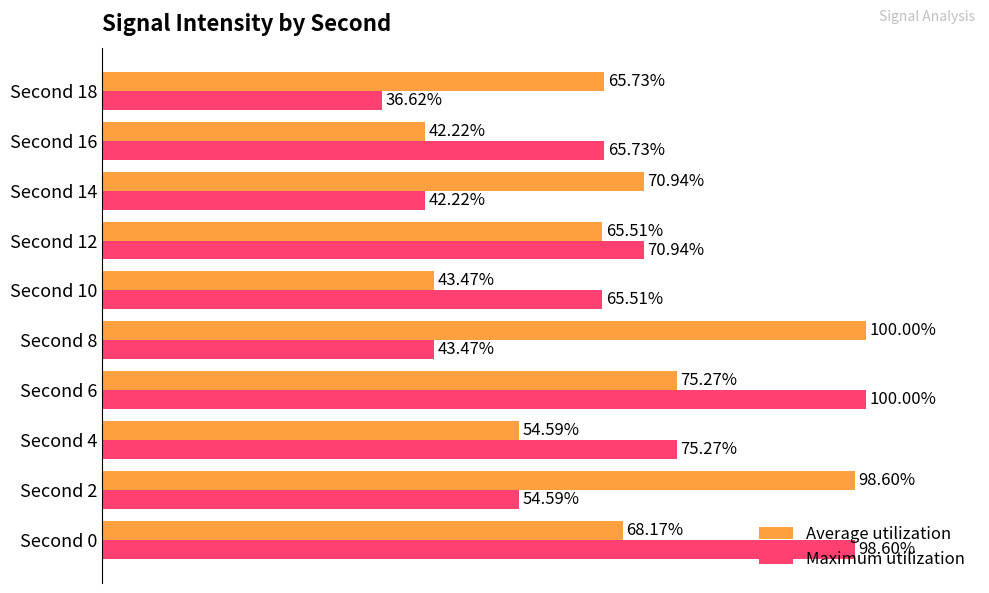

Between Second 6 and Second 8, which series saw the biggest shift?

Maximum utilization